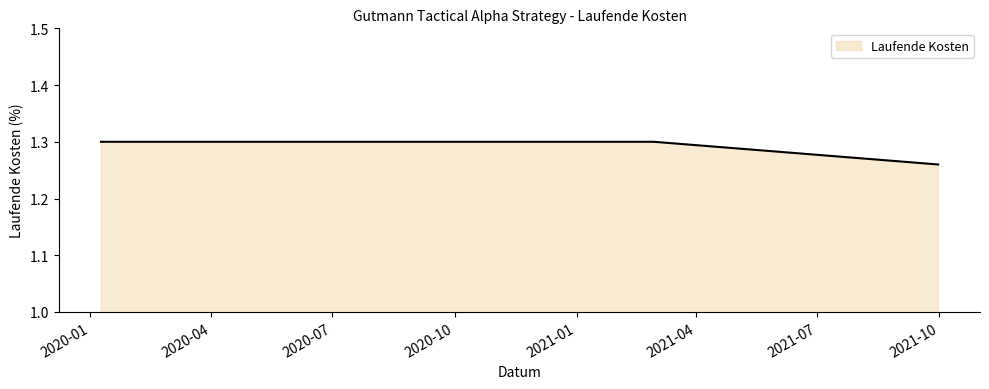

What is the sum of all values?

3.9